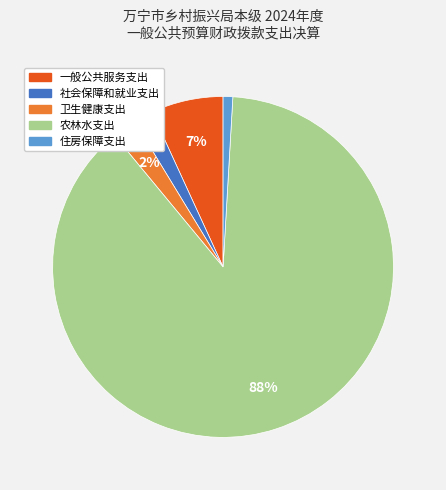

True or false: 社会保障和就业支出 accounts for 8% of the total.

False